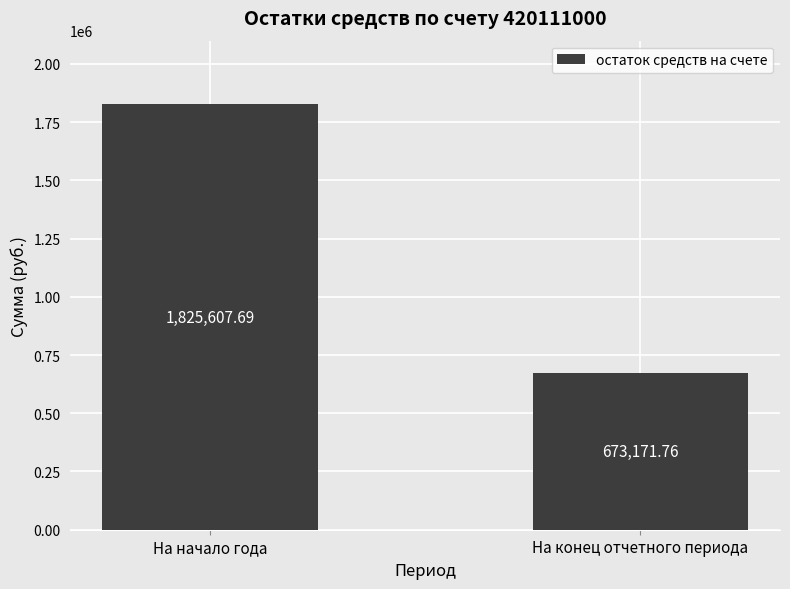

True or false: the data shows 673171.8 at На конец отчетного периода.

True